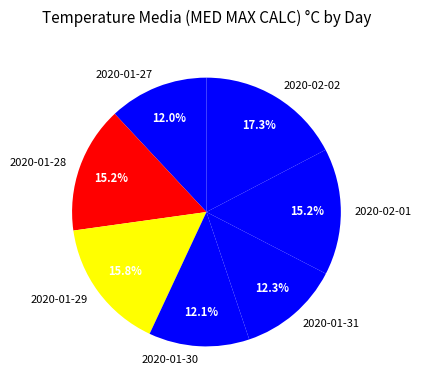

What portion of the pie excludes 2020-01-31?

87.7%